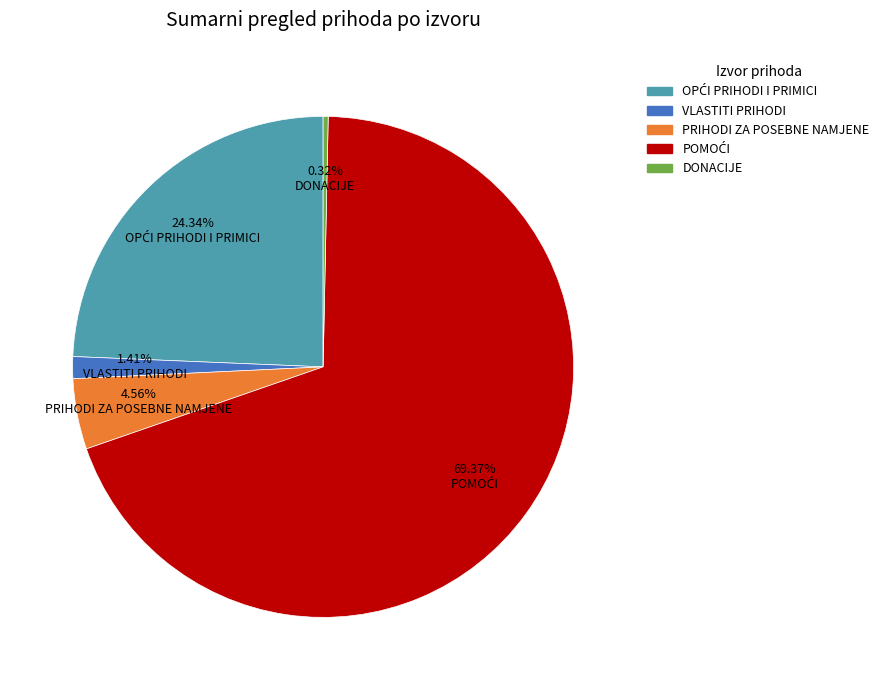

To the nearest percent, what is the difference between the largest and smallest slice percentages?

69%